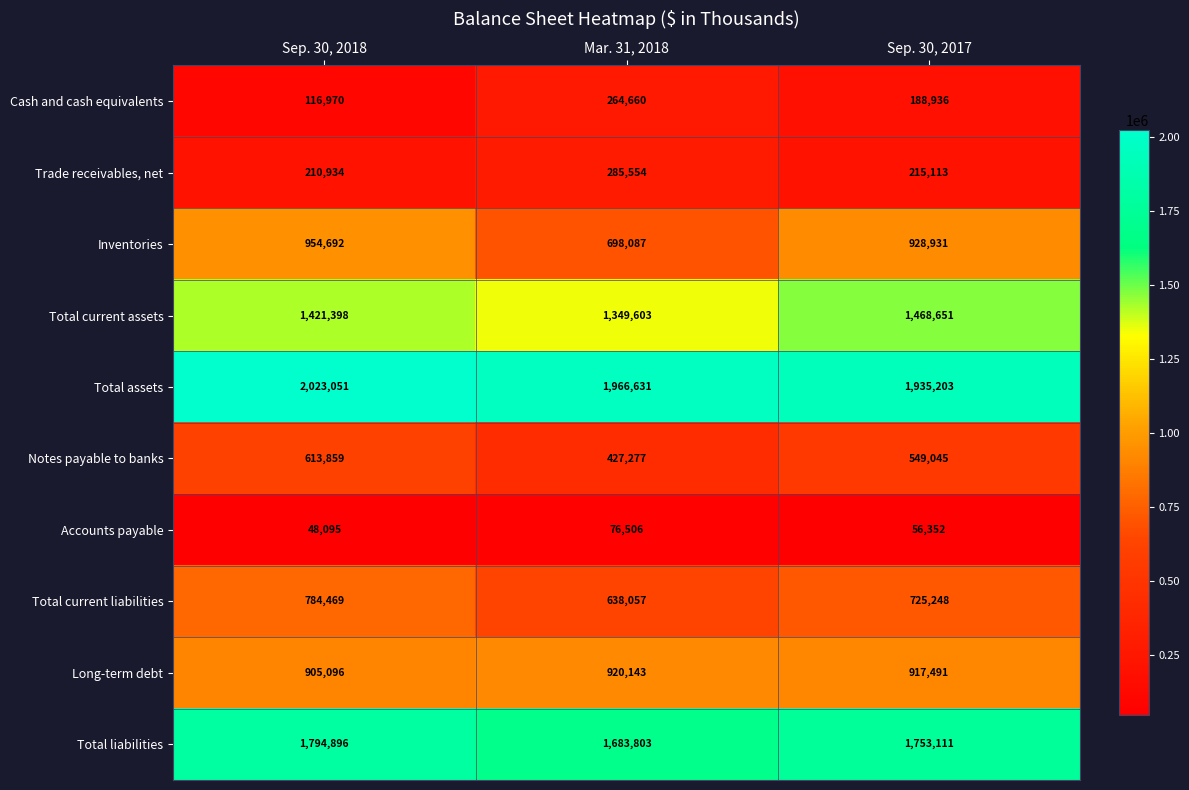

True or false: Inventories has a value of 928931 at Sep. 30, 2017.

True